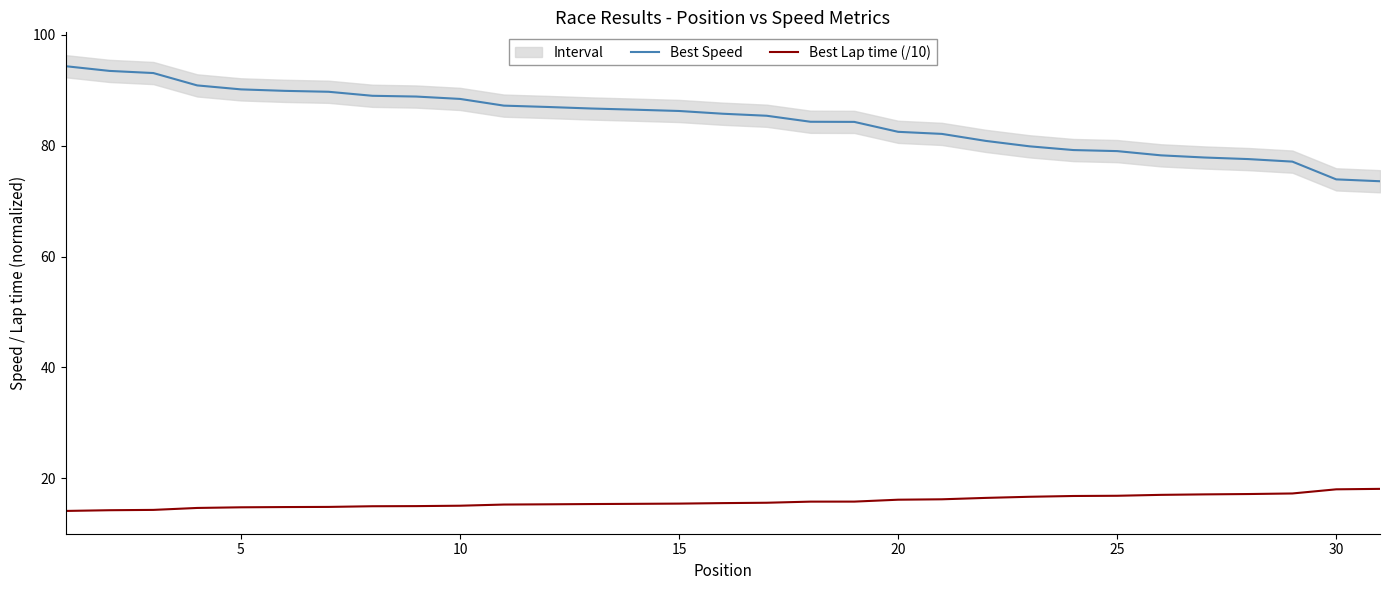

The value of Best Speed at 23 is 105.0. True or false?

False